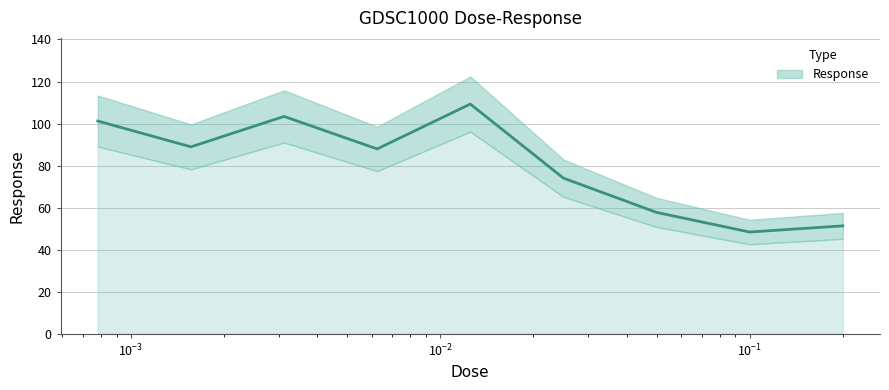

How many lines are shown in the chart?

1